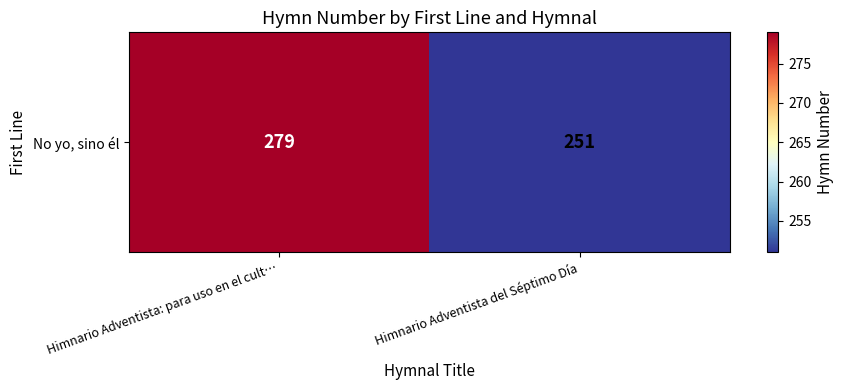

How many distinct data groups are displayed?

1